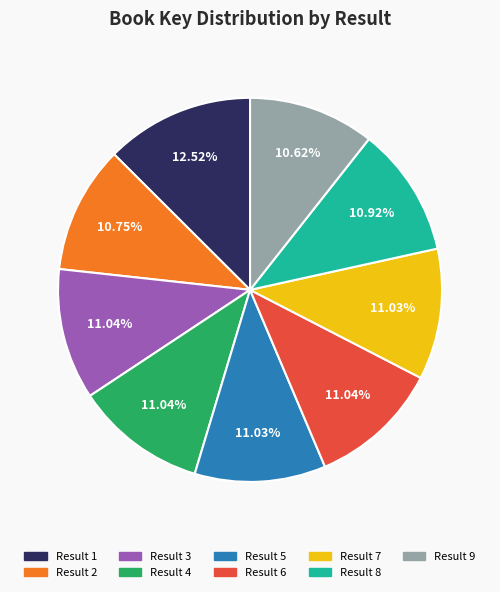

Is there a majority slice in this chart?

No